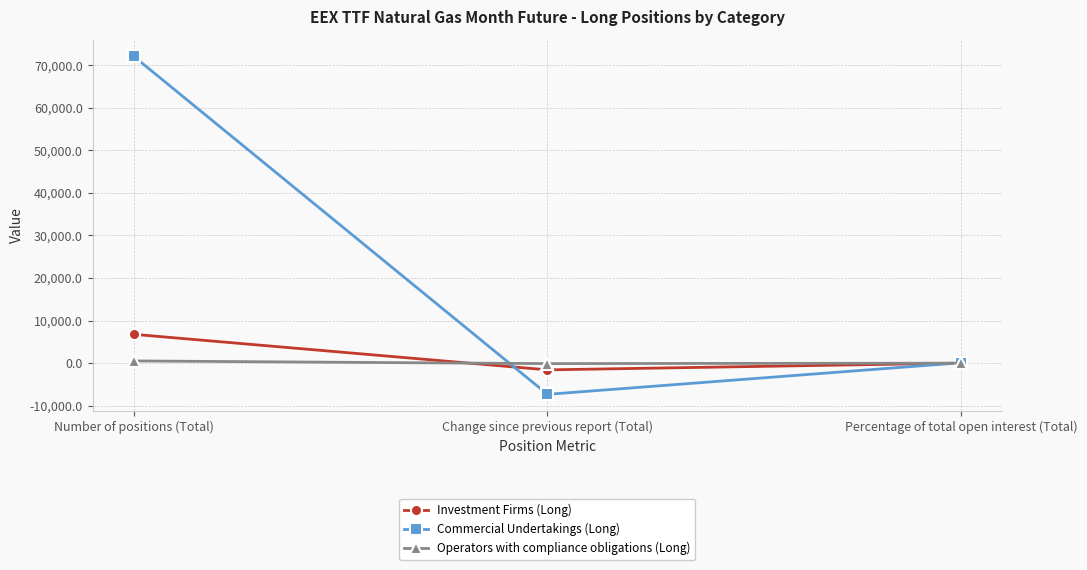

What is the approximate value of Investment Firms (Long) at Percentage of total open interest (Total)?

8.5